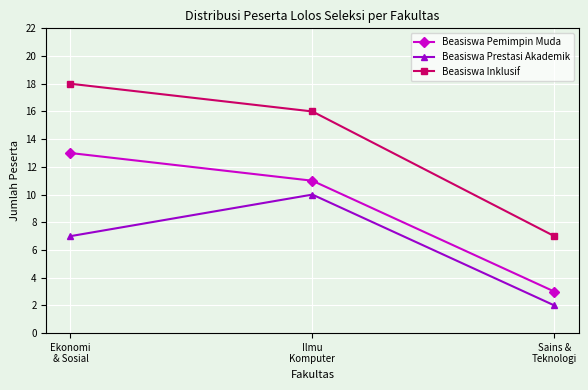

List the series in order of their overall mean, lowest first.

Beasiswa Prestasi Akademik, Beasiswa Pemimpin Muda, Beasiswa Inklusif